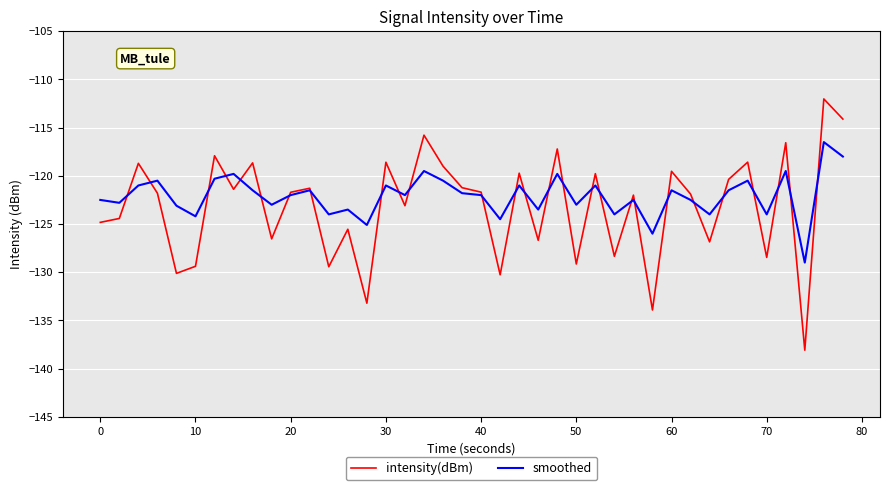

Which series has the widest spread of values?

intensity(dBm)